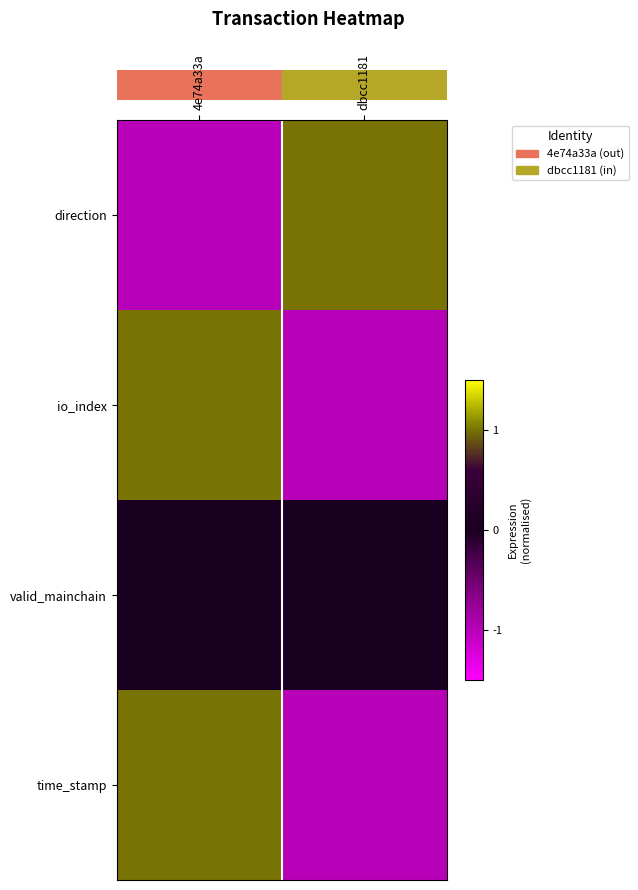

Rank the series at 4e74a33a from lowest to highest value.

direction, valid_mainchain, io_index, time_stamp